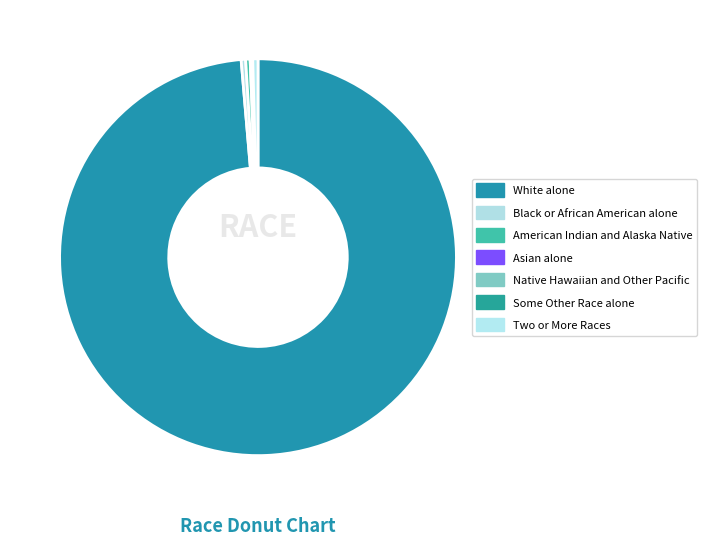

Rank the categories by value from lowest to highest.

Native Hawaiian and Other Pacific, Asian alone, Some Other Race alone, Black or African American alone, American Indian and Alaska Native, Two or More Races, White alone